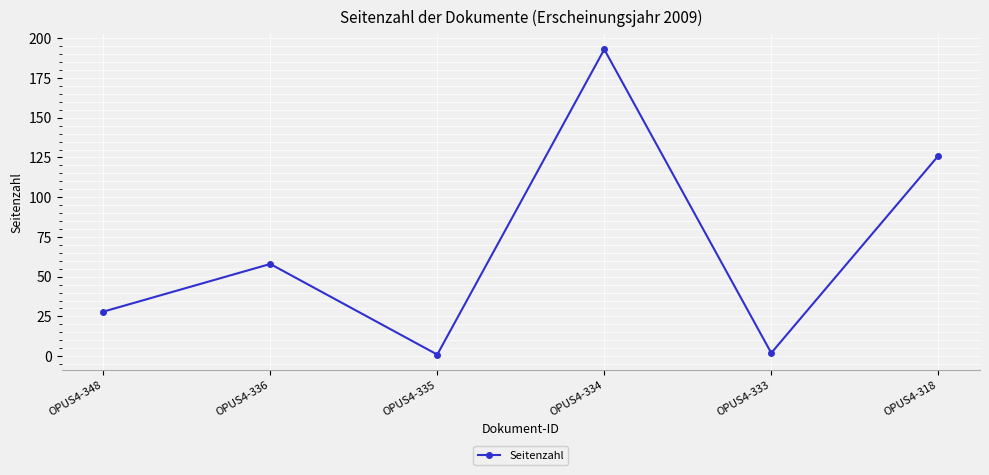

What is the change in value from OPUS4-336 to OPUS4-335?

-57